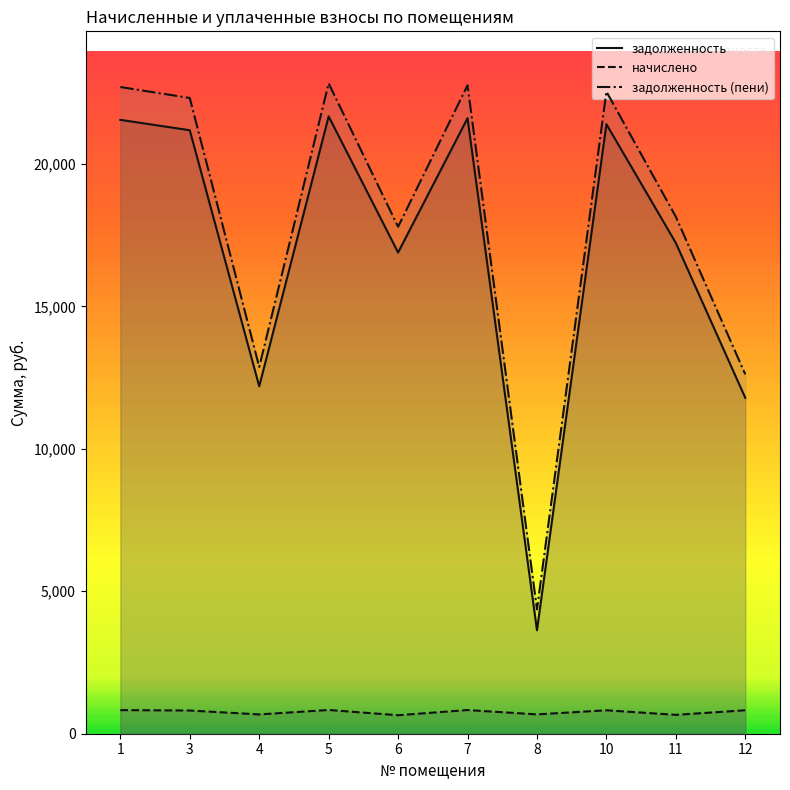

True or false: задолженность (пени) and задолженность intersect in this chart.

False